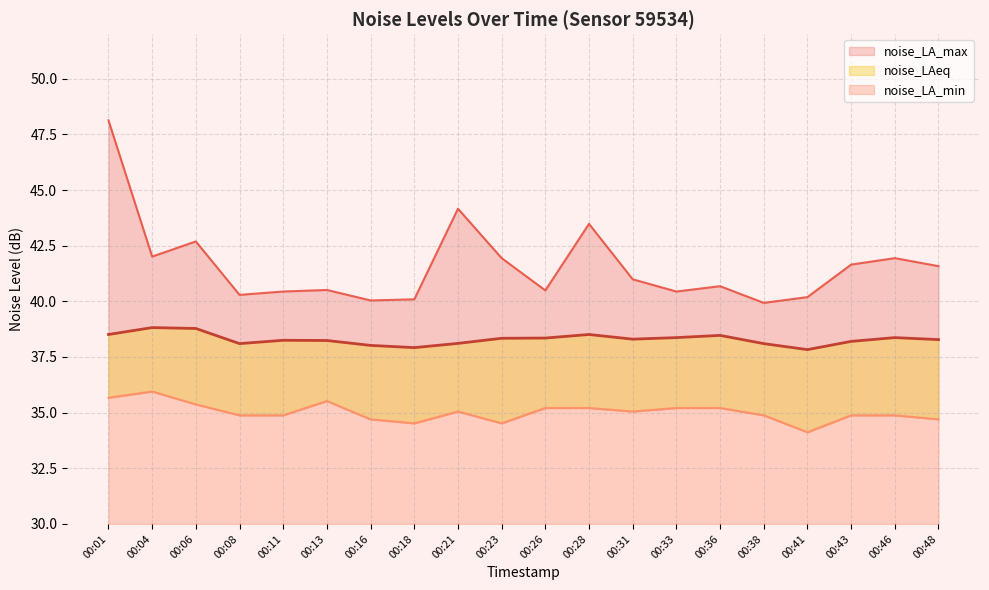

Which series has the widest spread of values?

noise_LA_max